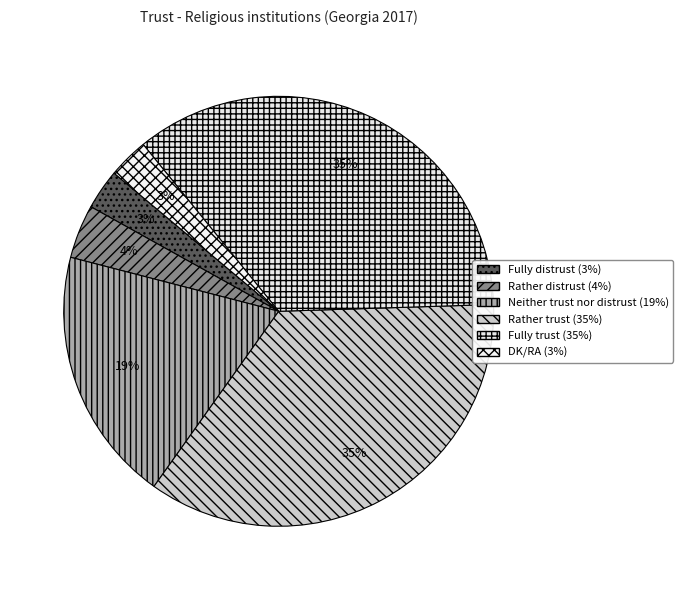

To the nearest percent, what is the combined percentage of Neither trust nor distrust and Rather distrust?

23%